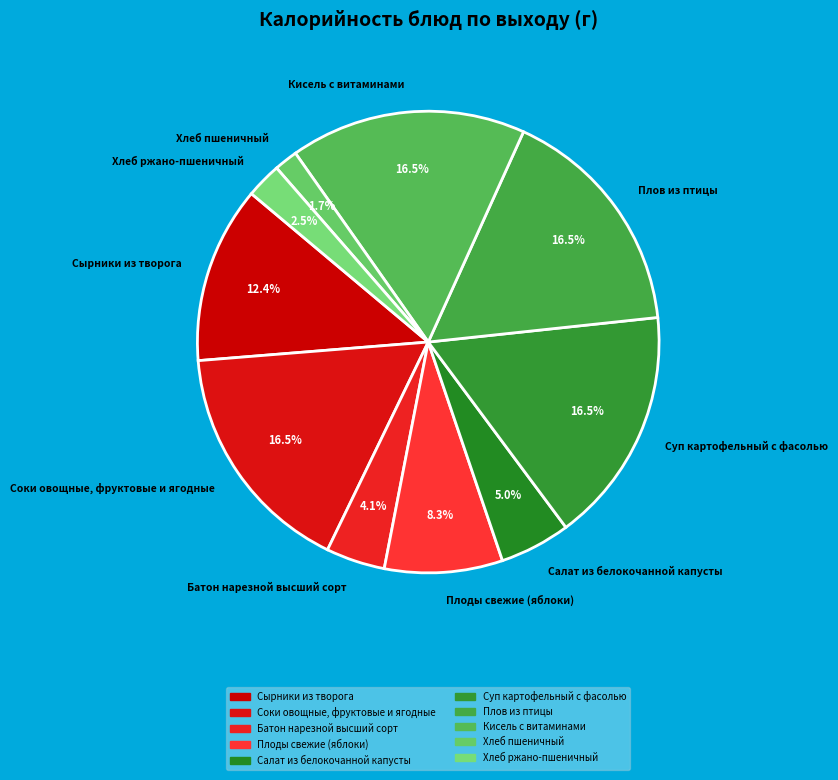

Which has a higher value, Батон нарезной высший сорт or Салат из белокочанной капусты?

Салат из белокочанной капусты